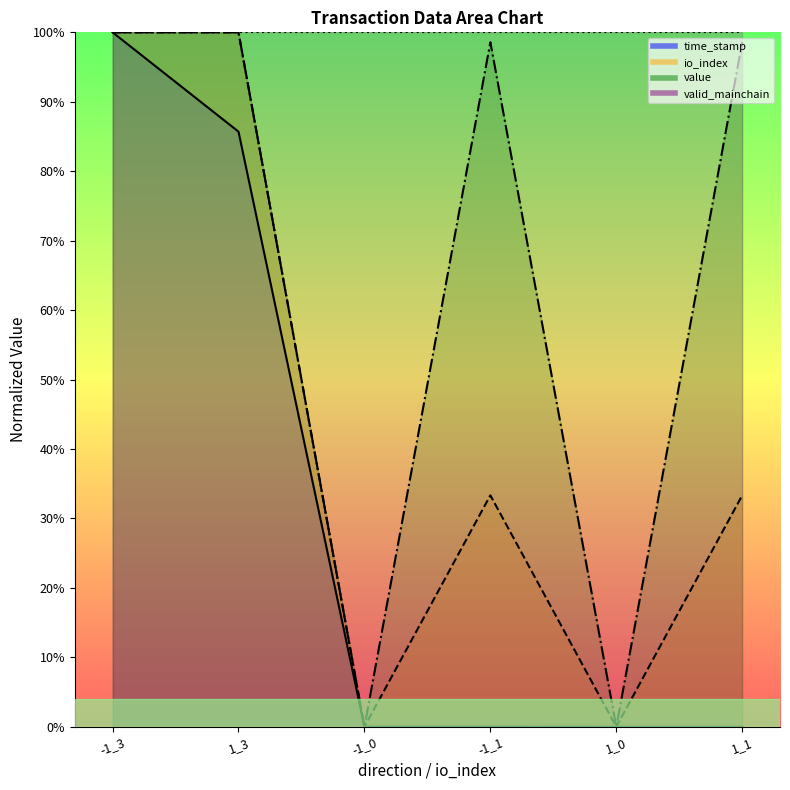

Which series has the largest range (max minus min)?

time_stamp